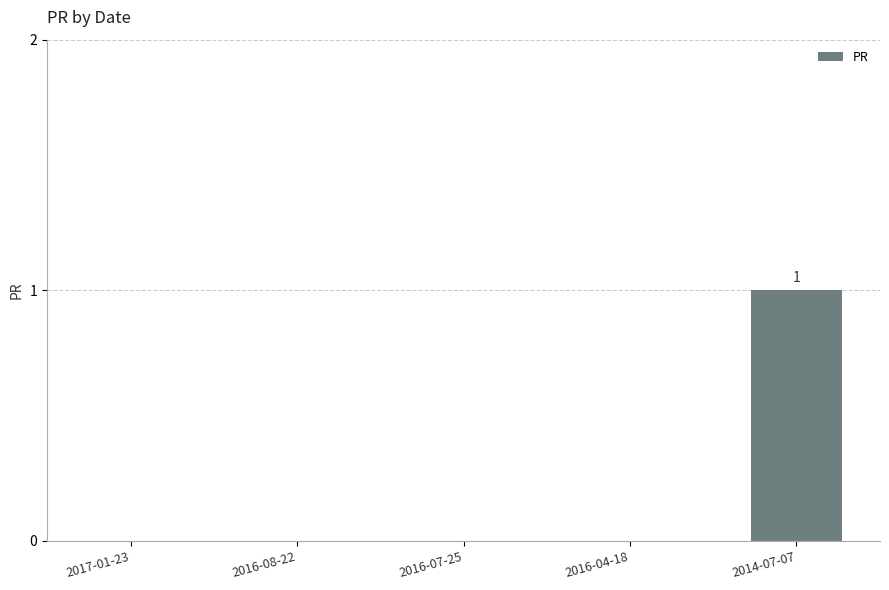

Is it true that the value at 2016-07-25 is -1?

False